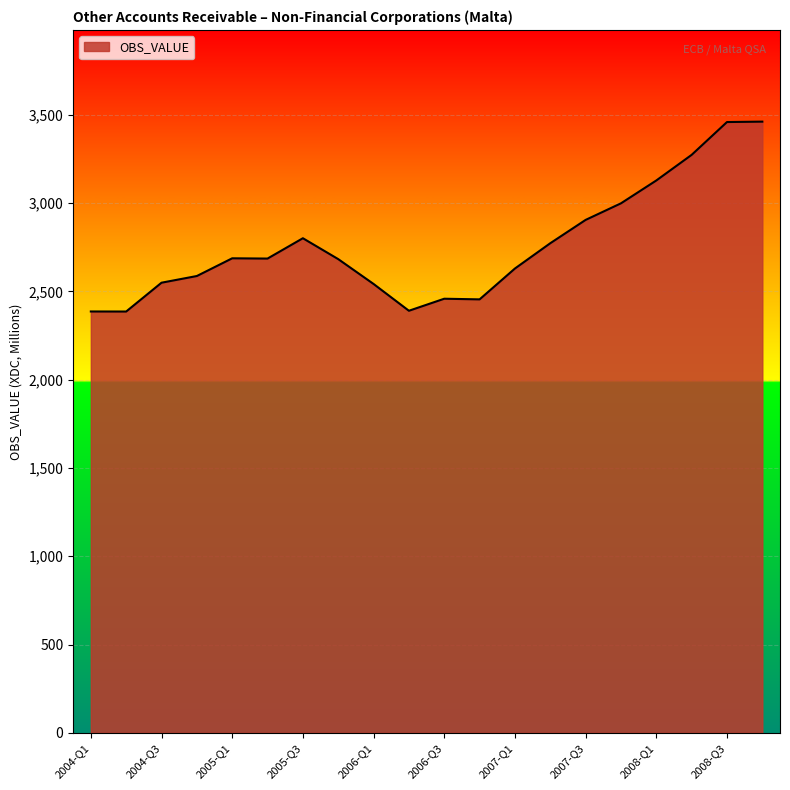

What is the minimum value shown in the chart?

2385.5